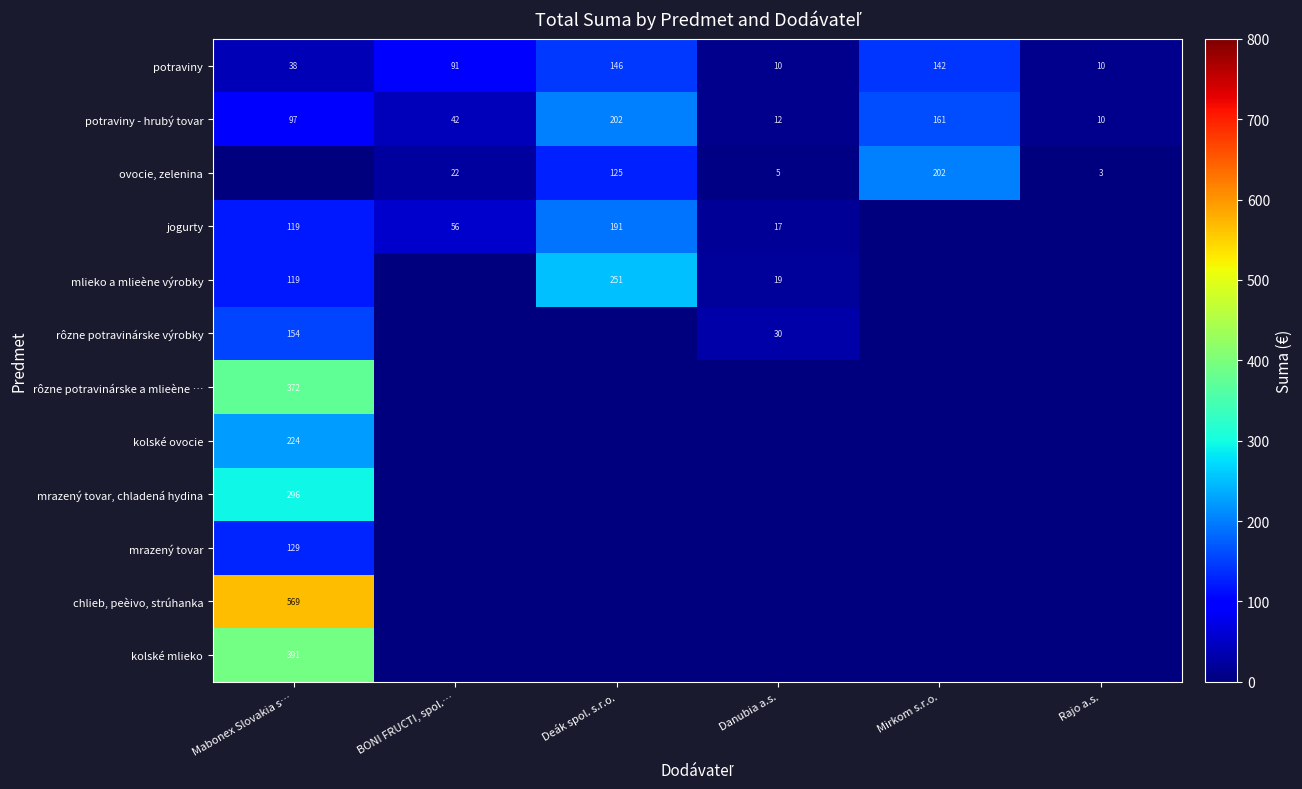

Count the number of categories in the chart.

6